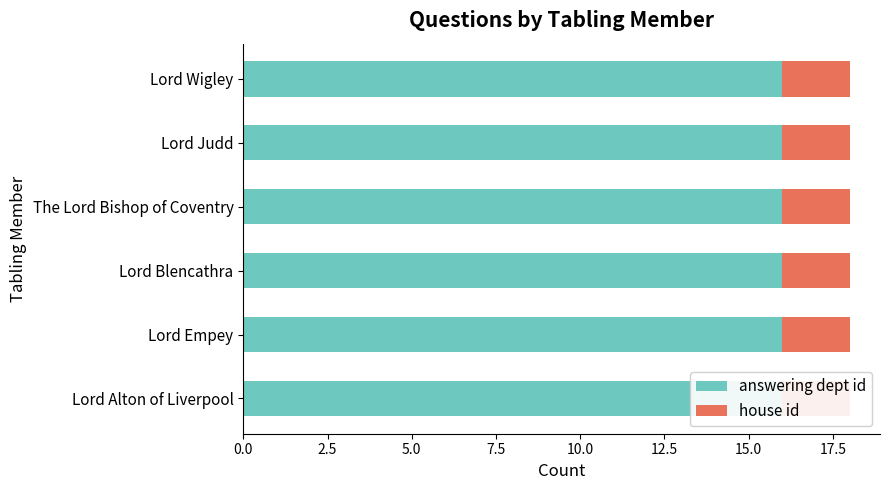

At how many categories does at least one series exceed 7?

6